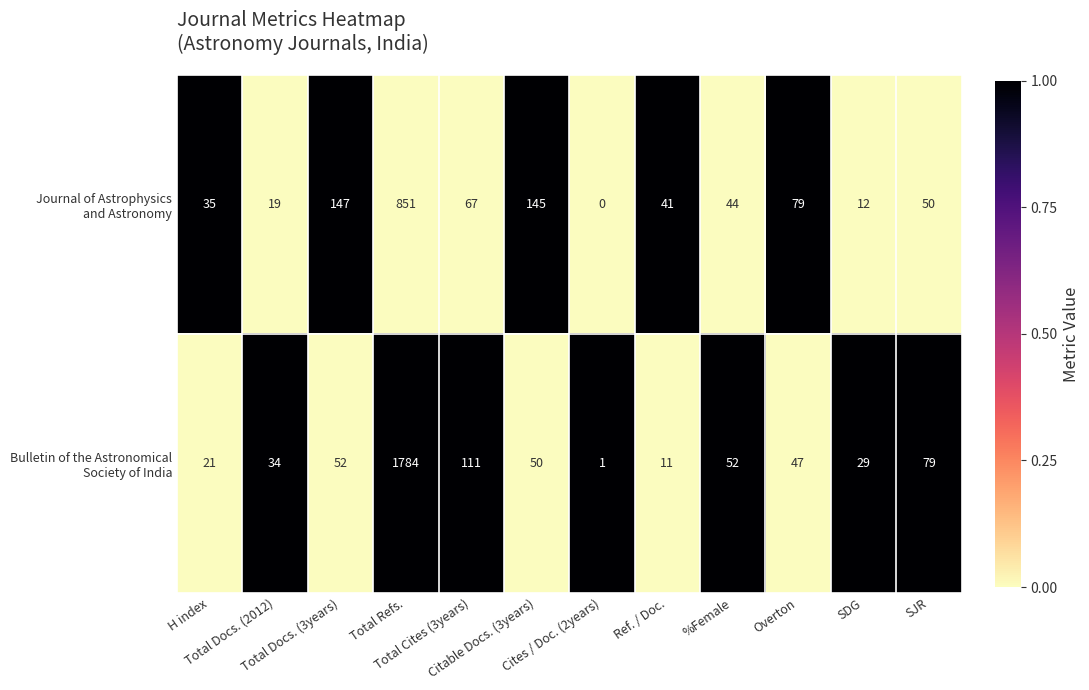

What is the greatest value displayed?

1784